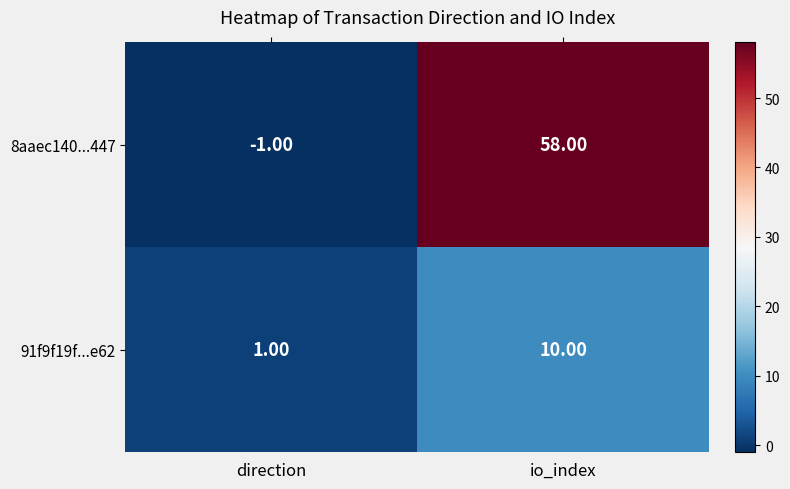

Which series has the largest total across all categories?

8aaec140...447